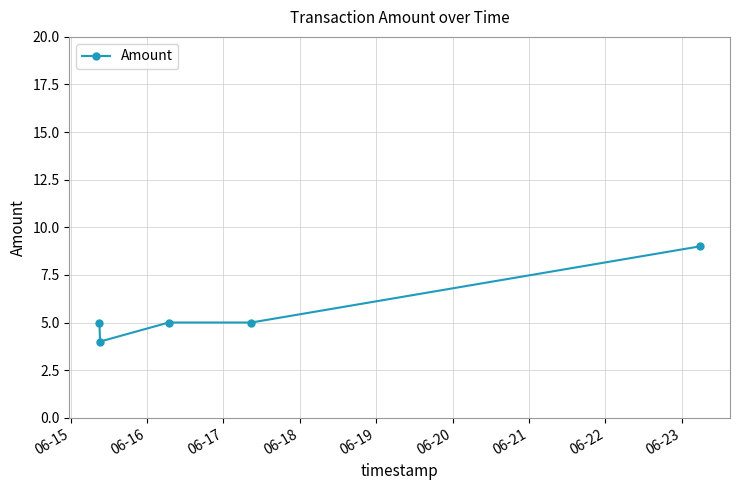

What is the maximum value shown in the chart?

9